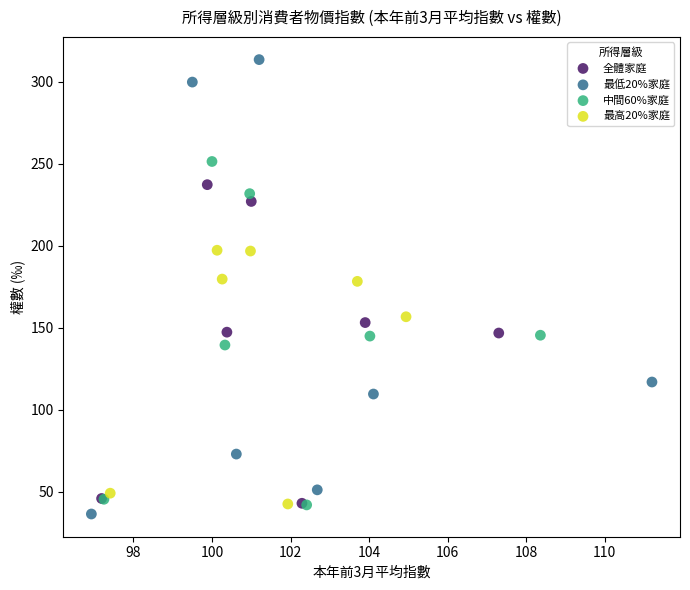

Which series contains the highest Y value?

最低20%家庭